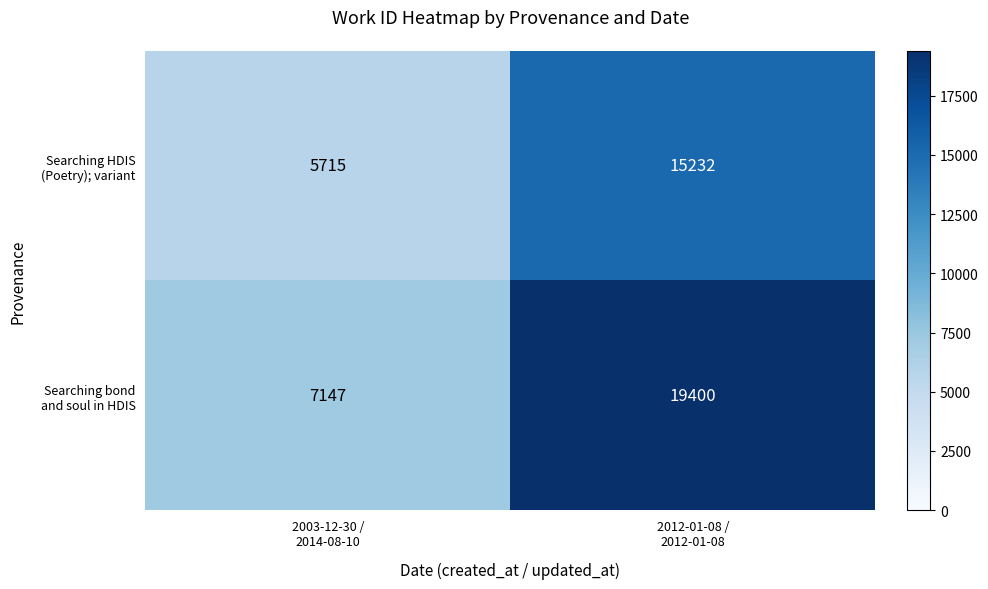

What is the greatest value displayed?

19400